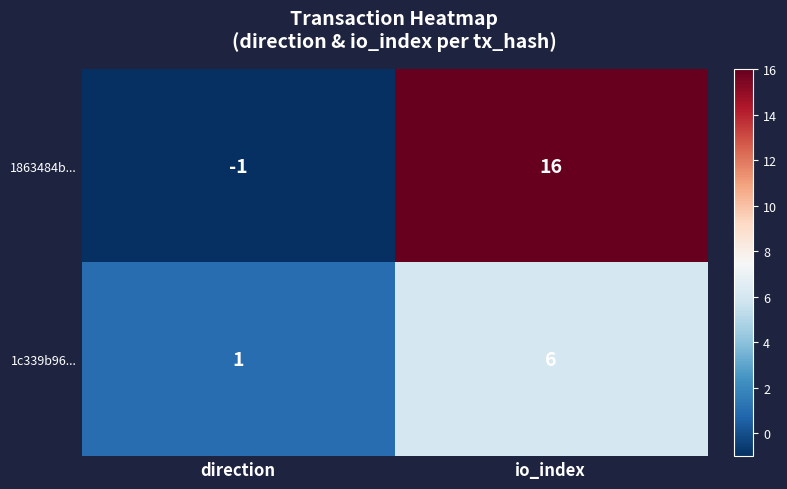

Between direction and io_index, which series saw the biggest shift?

1863484b...